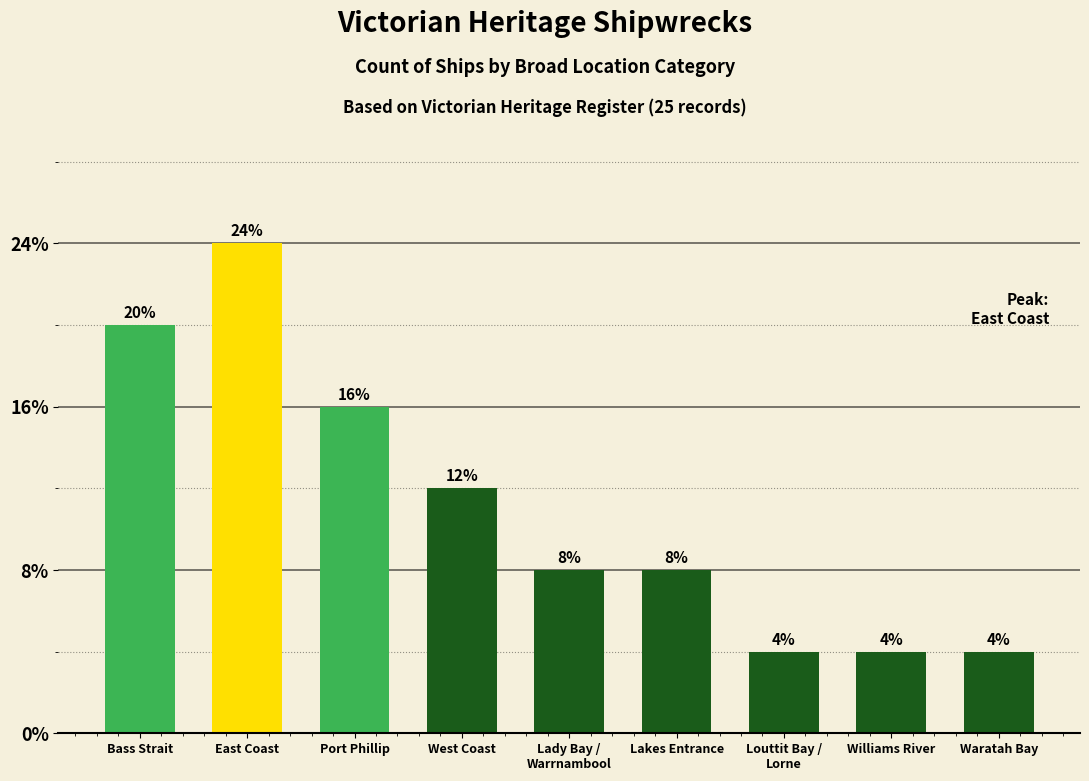

What is the approximate value at Port Phillip?

4